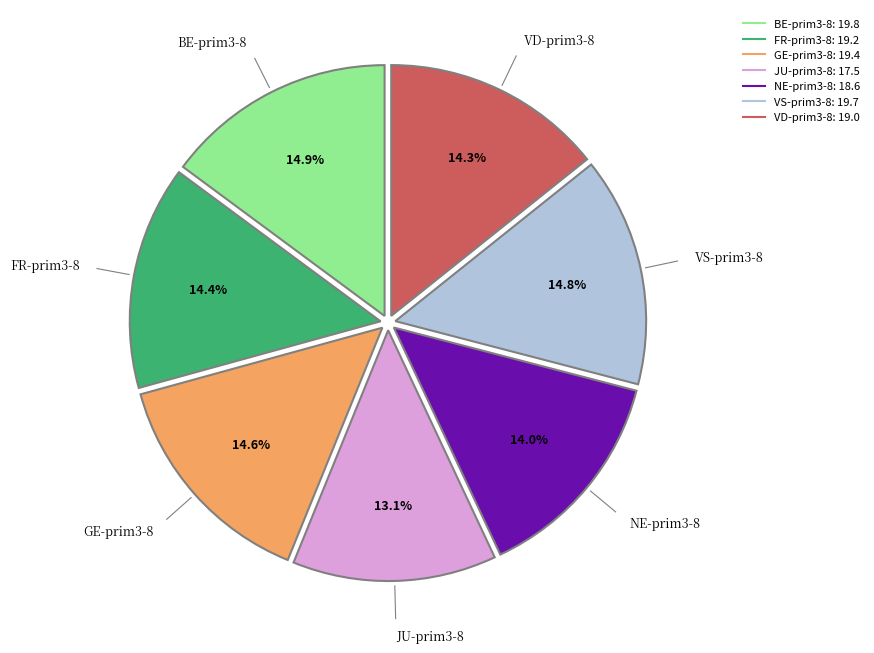

What percentage is the VS-prim3-8 slice, to the nearest percent?

15%